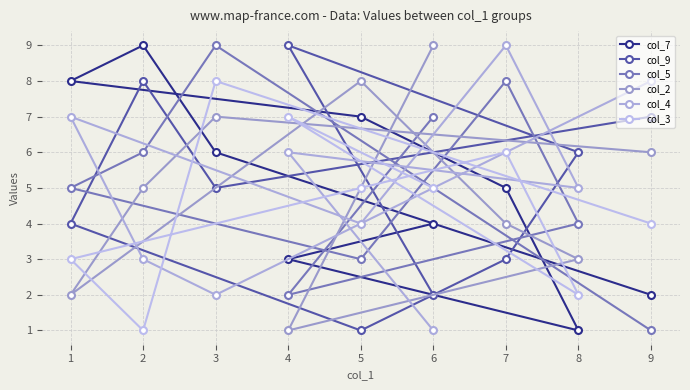

At 5, list the series in order from smallest to largest.

col_9, col_5, col_4, col_3, col_7, col_2